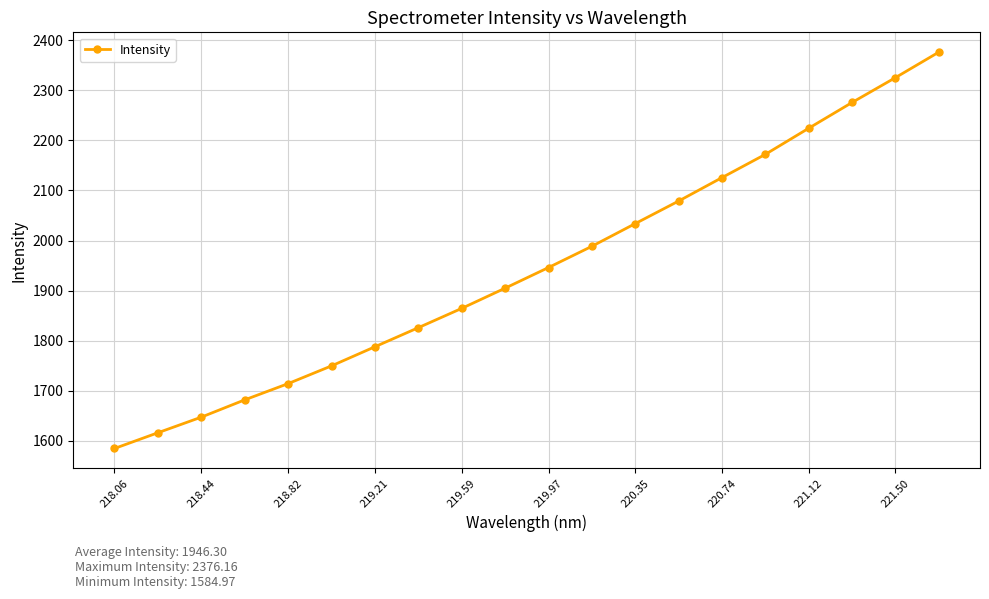

Does the chart have visible grid lines?

Yes